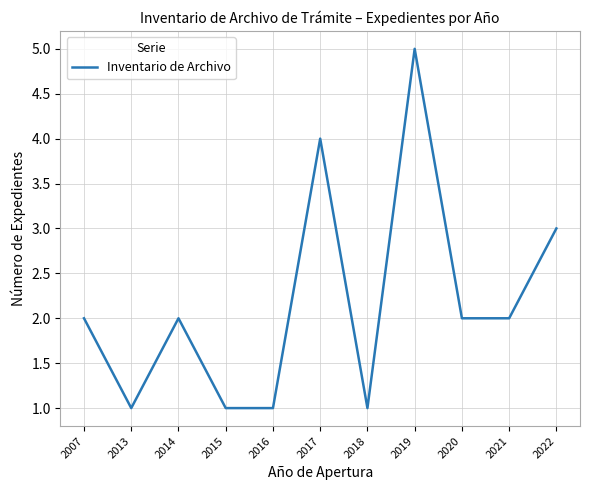

Approximately how many times larger is the value at 2007 compared to 2015?

2.0